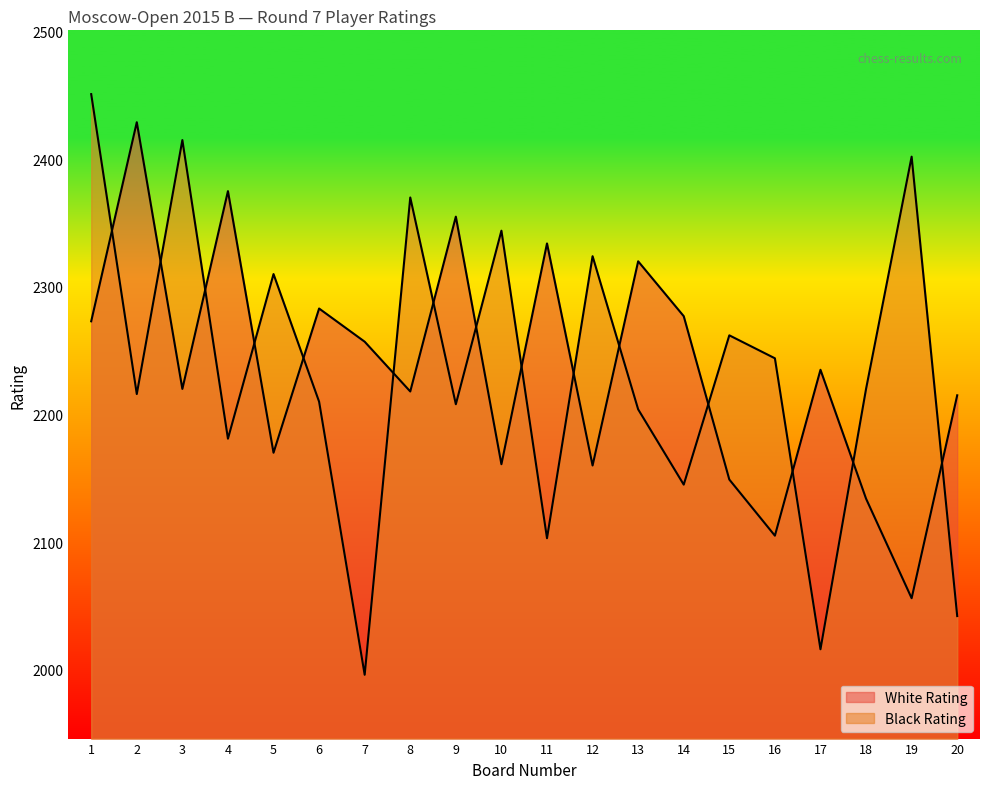

Count the number of data series in this chart.

2